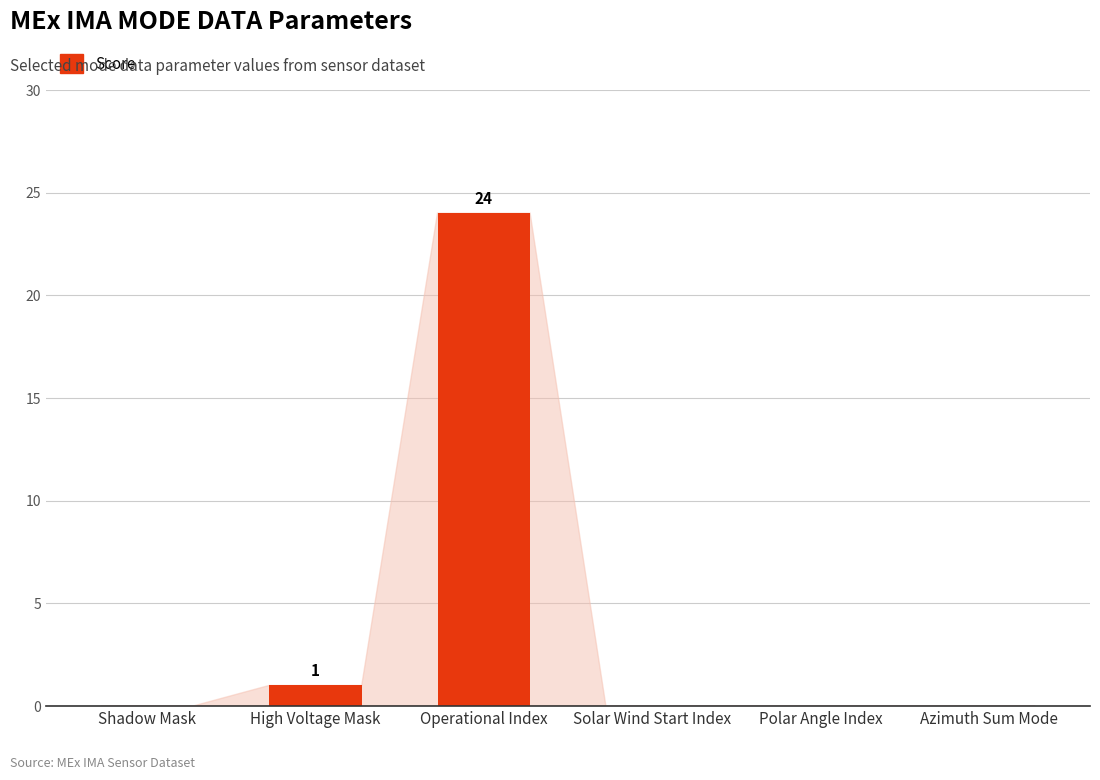

What is the average value?

4